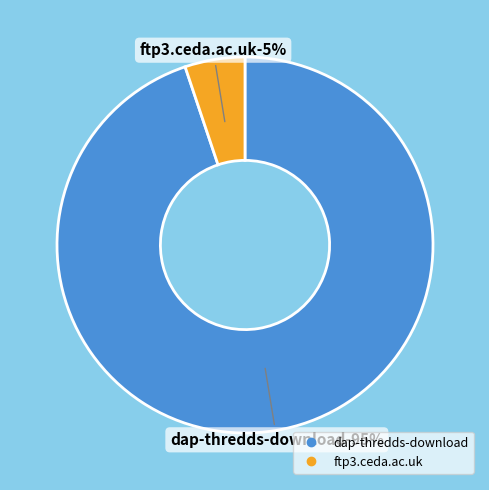

Is the sum of dap-thredds-download and ftp3.ceda.ac.uk greater than half?

Yes